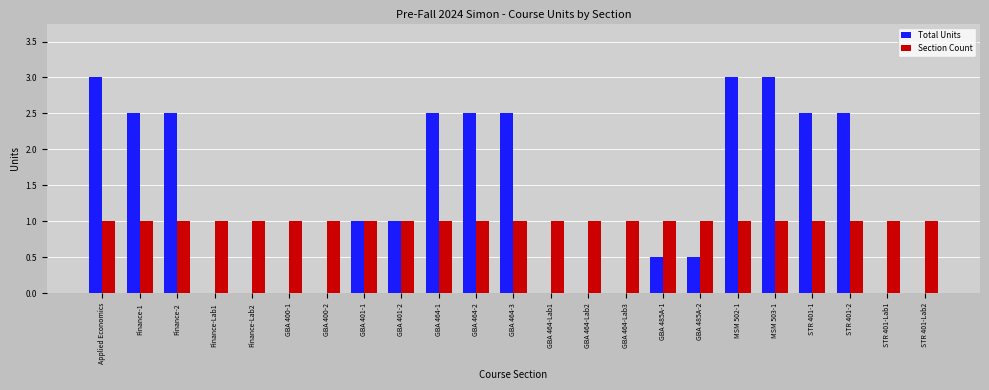

Between GBA 401-2 and STR 401-2, which series saw the biggest shift?

Total Units